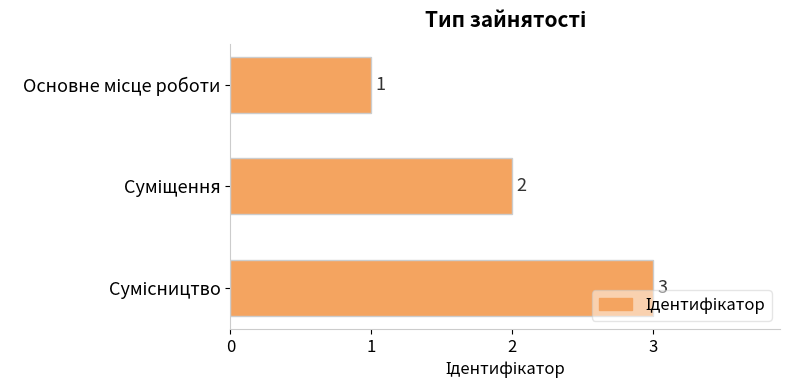

What is the value of the 1st bar from the top?

1